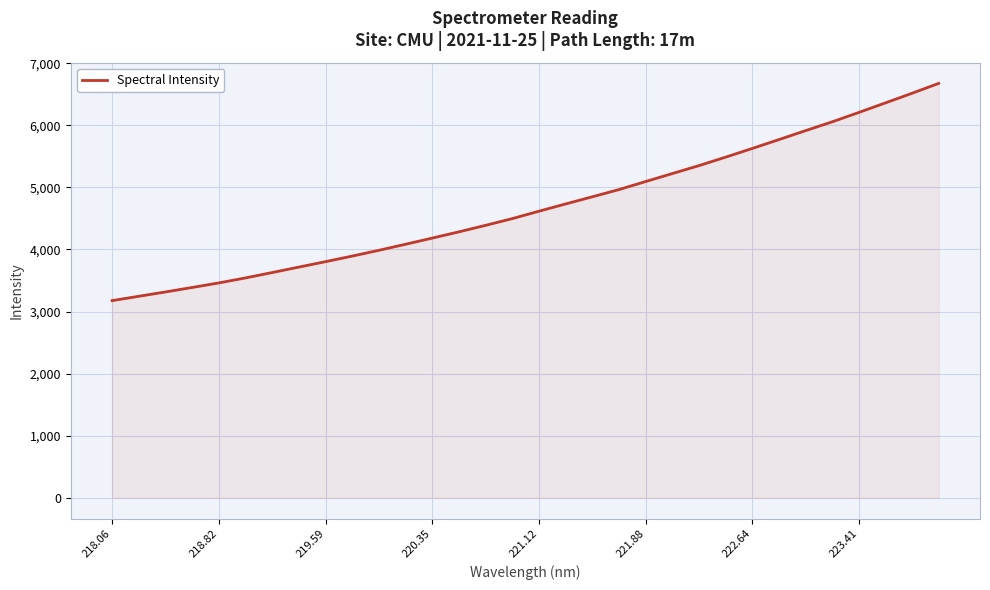

What is the average value?

4689.0